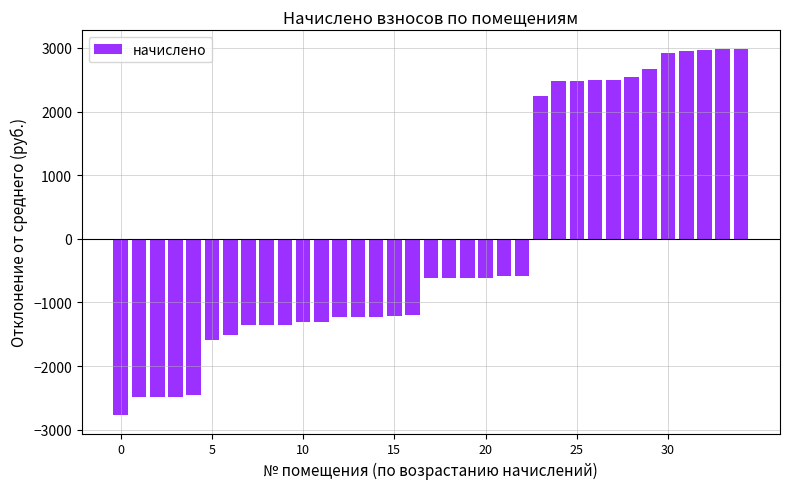

What is the minimum value shown in the chart?

-2772.5